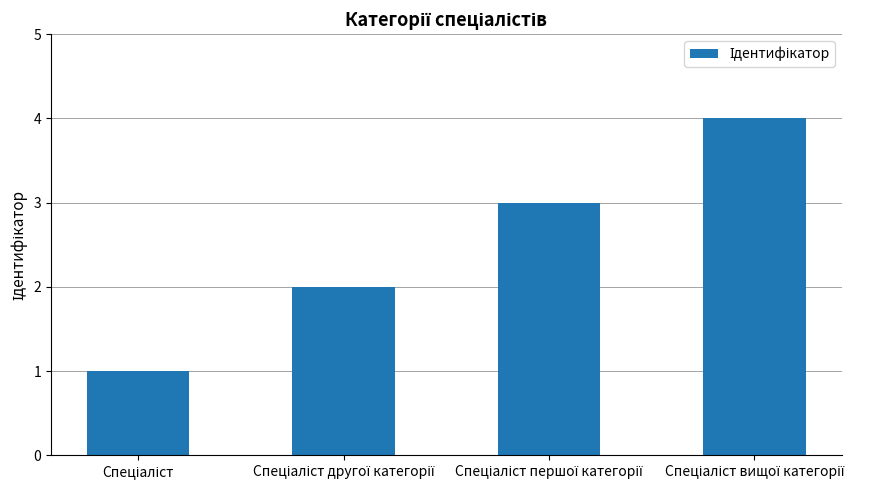

What is the difference between the second highest and second lowest values?

1